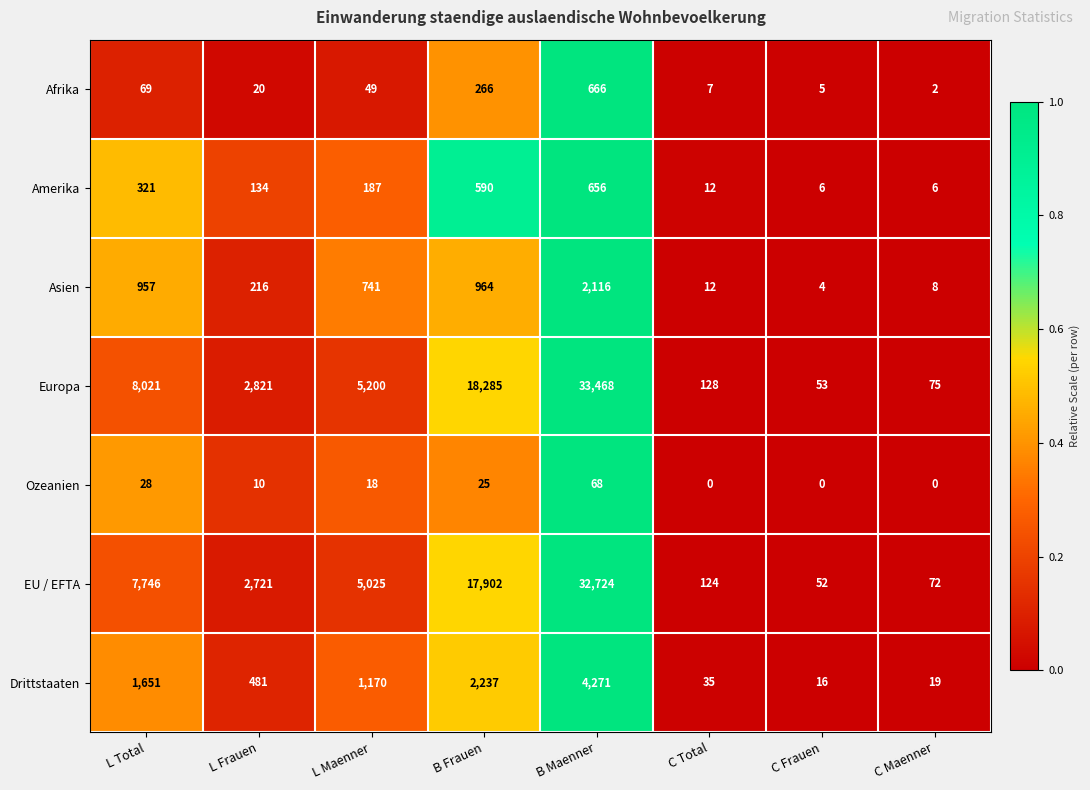

Which series has the largest range (max minus min)?

Europa